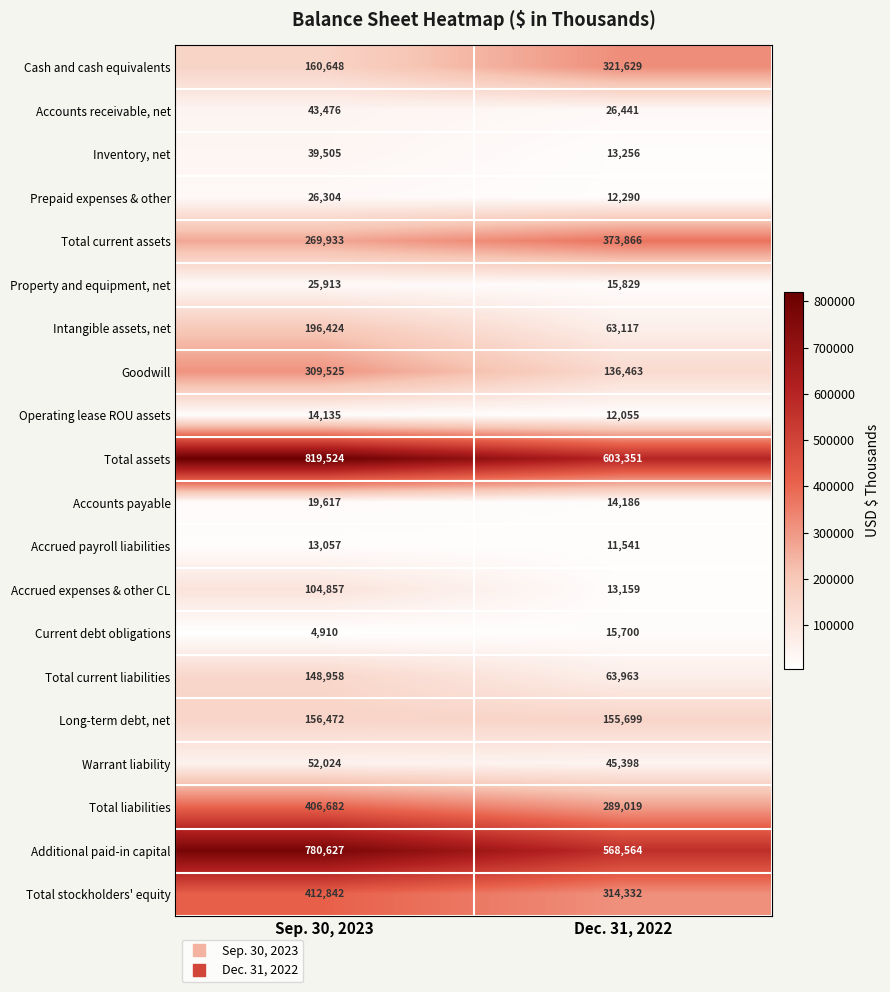

Which series has the largest total across all categories?

Total assets